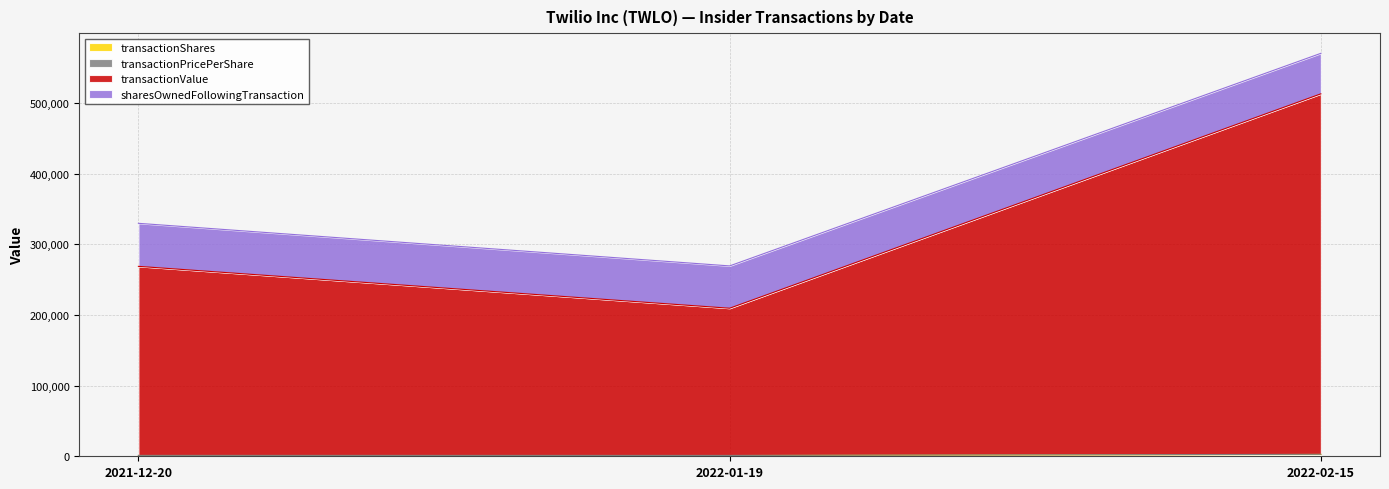

Rank the categories by transactionShares value from highest to lowest.

2022-02-15, 2021-12-20, 2022-01-19